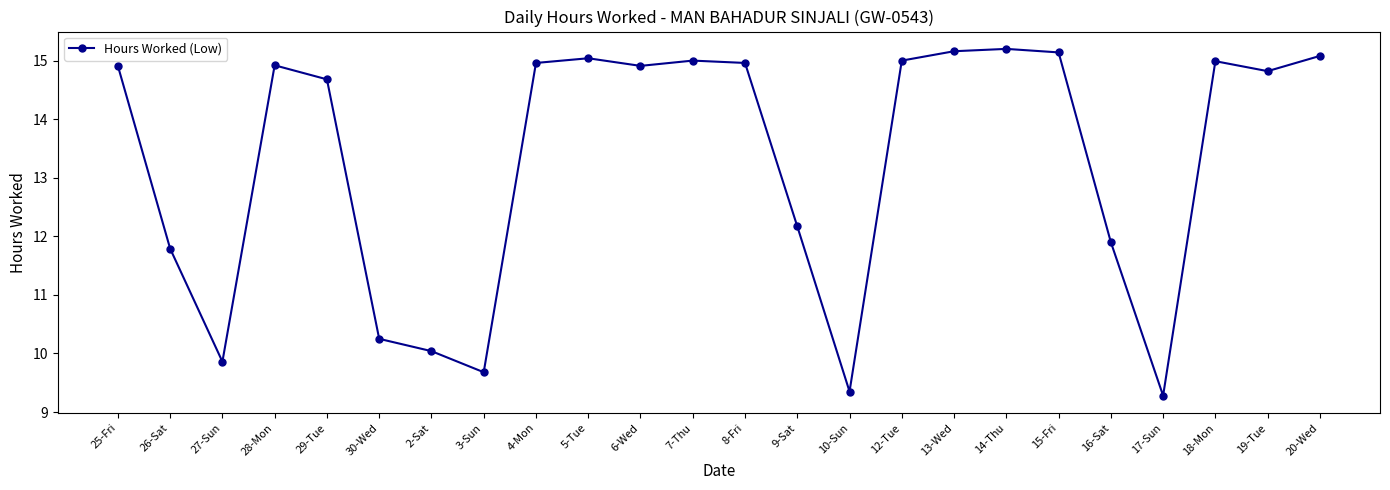

What is the approximate value at 18-Mon?

15.0